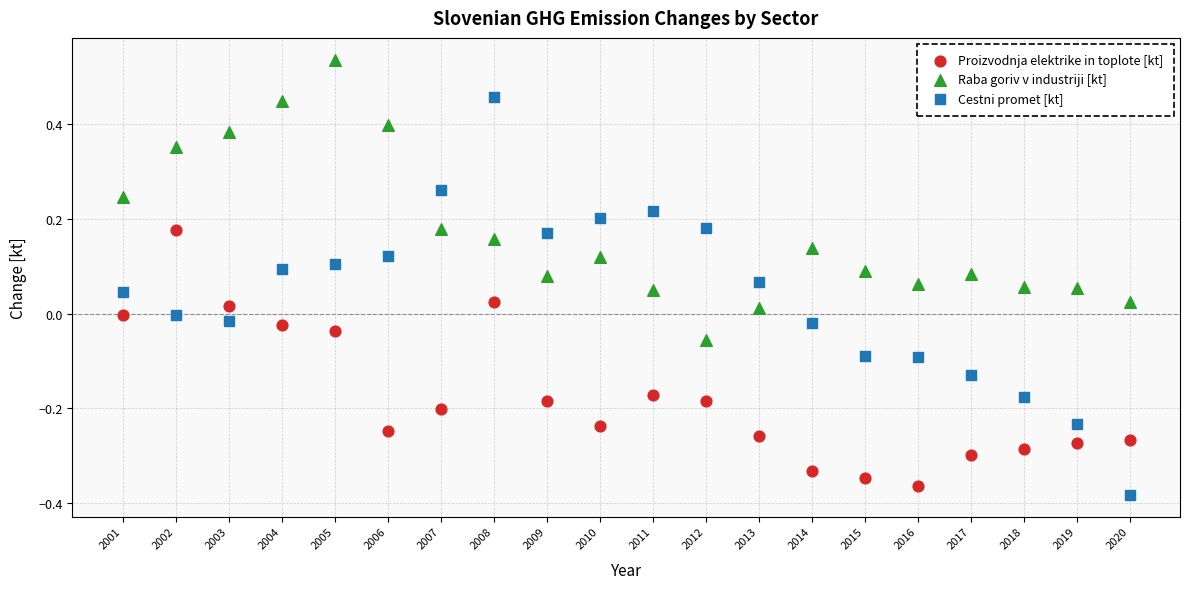

Which series has the widest spread of Y values?

Cestni promet [kt]